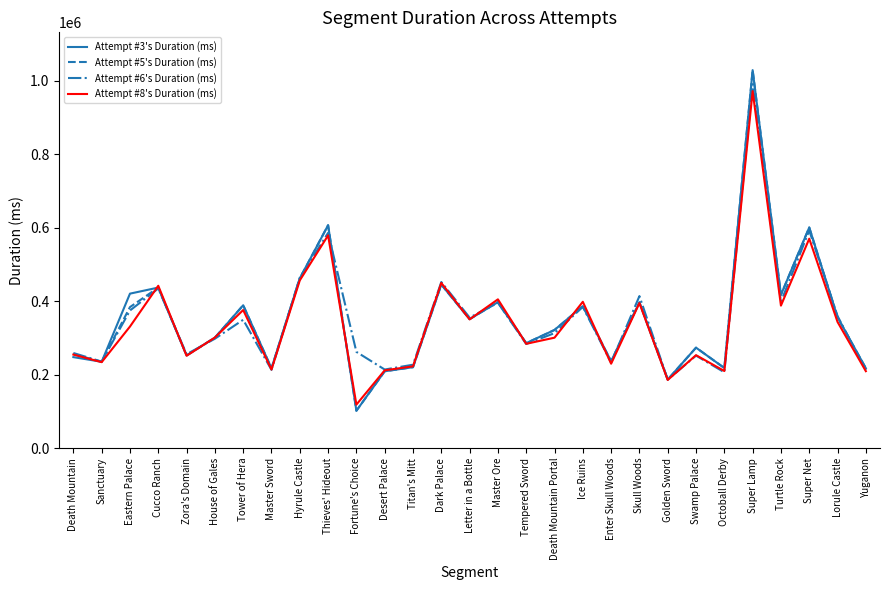

Is the value of Attempt #6's Duration (ms) at Enter Skull Woods greater than the value of Attempt #3's Duration (ms) at Letter in a Bottle?

No